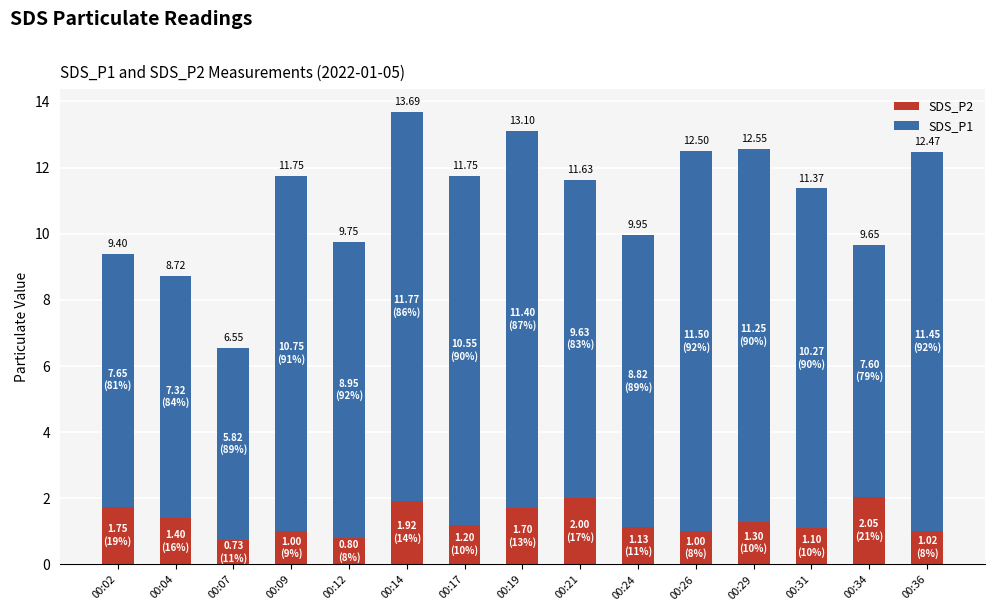

Does the chart contain stacked bars?

Yes